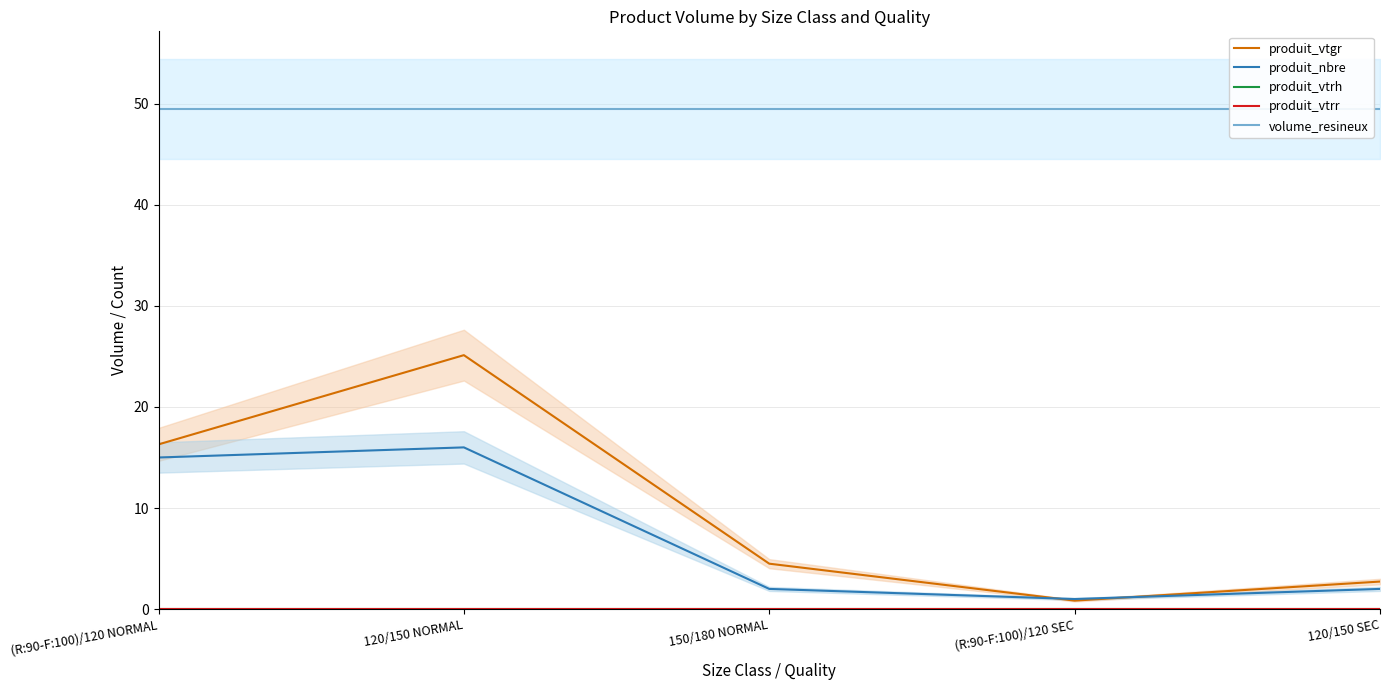

What is the value of the volume_resineux point at the 5th from the left?

49.5